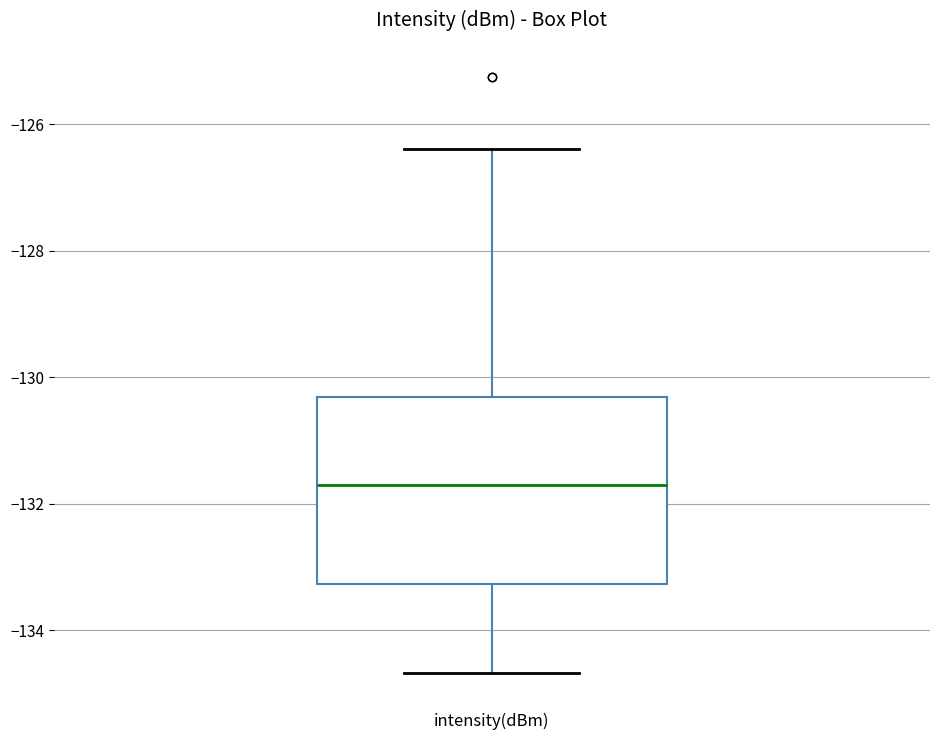

Transcribe this box plot: give where the median line is, the range the box spans, and where the two whiskers end, as read against the y-axis. The values are not printed on the chart, so give them approximately, as read against the axis.

median -131.8, box -133.2 to -130.4, whiskers -134.6 to -126.4